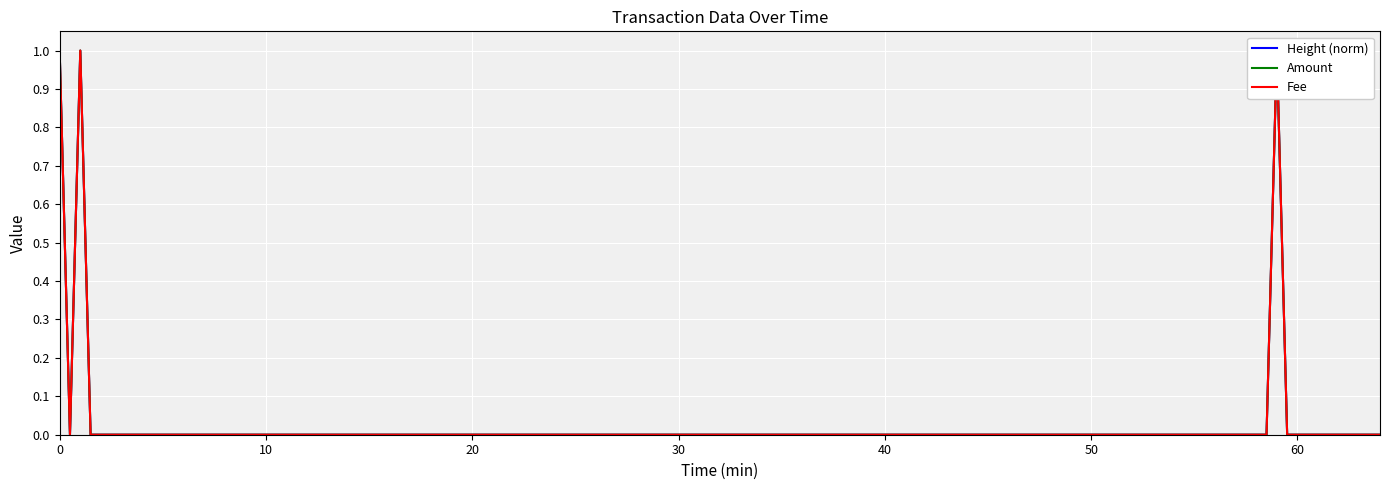

True or false: Height (norm) has a value of -0.6 at 30.

False